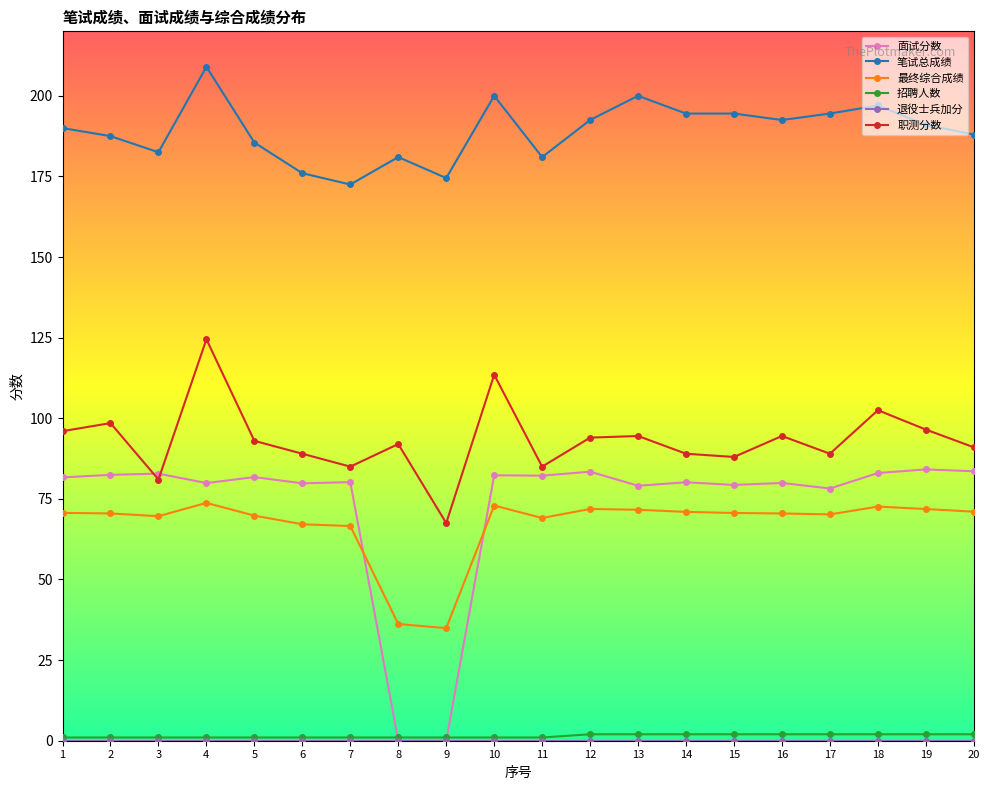

Which label corresponds to the largest value in the chart?

4